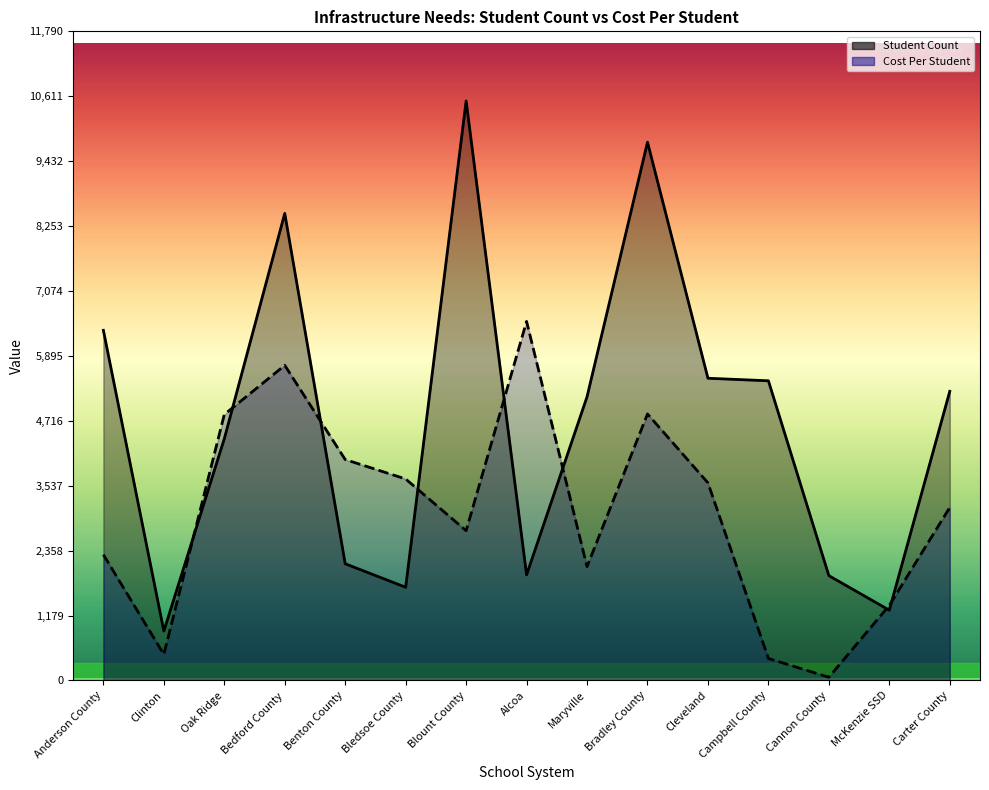

The Cost Per Student series shows 6426.3 at Bledsoe County. True or false?

False